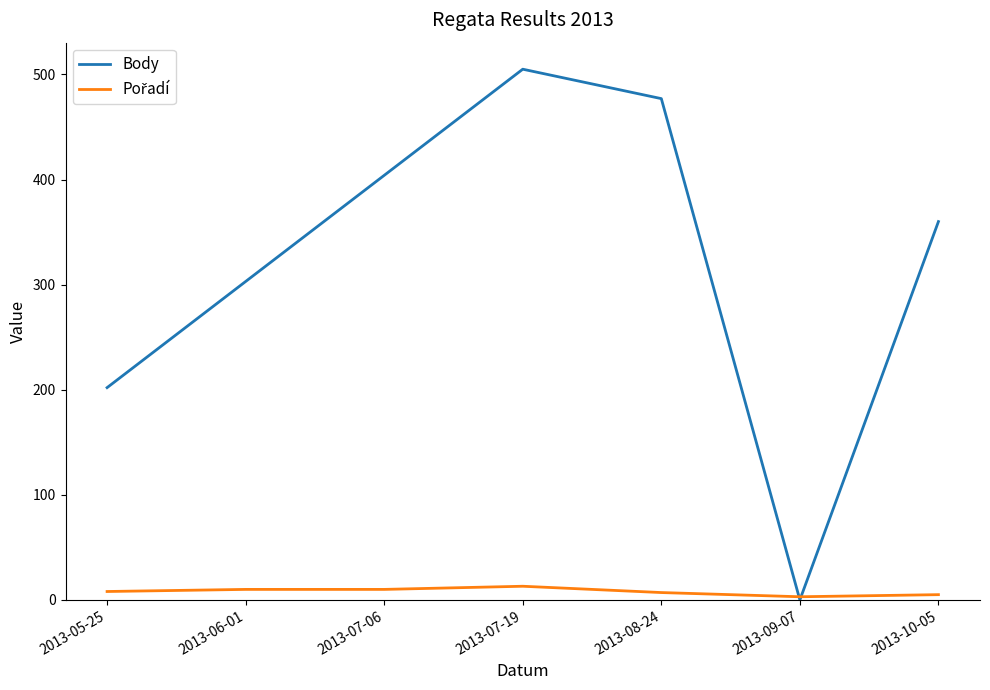

Is it true that Body equals 477 at 2013-08-24?

True